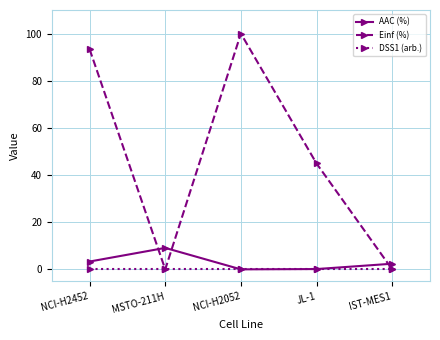

At which label is AAC (%) closest to 4?

NCI-H2452